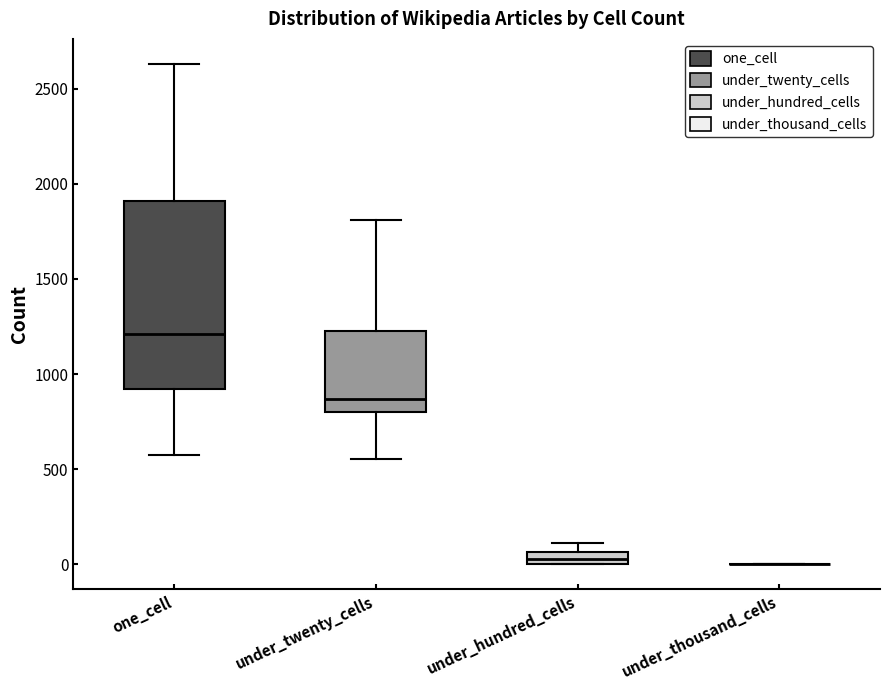

Which box is the tallest, from its lower edge to its upper edge?

one_cell